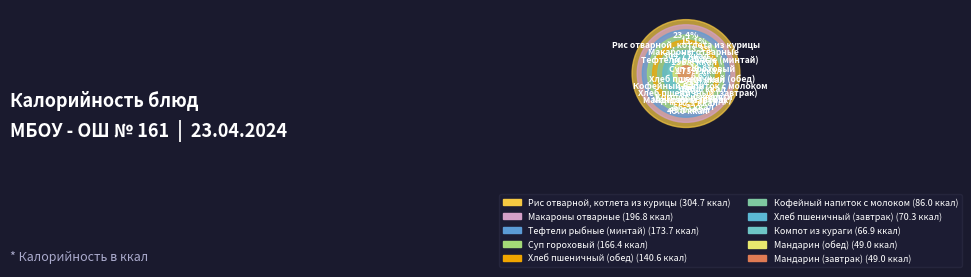

To the nearest percent, what percentage of the pie is Кофейный напиток с молоком?

7%